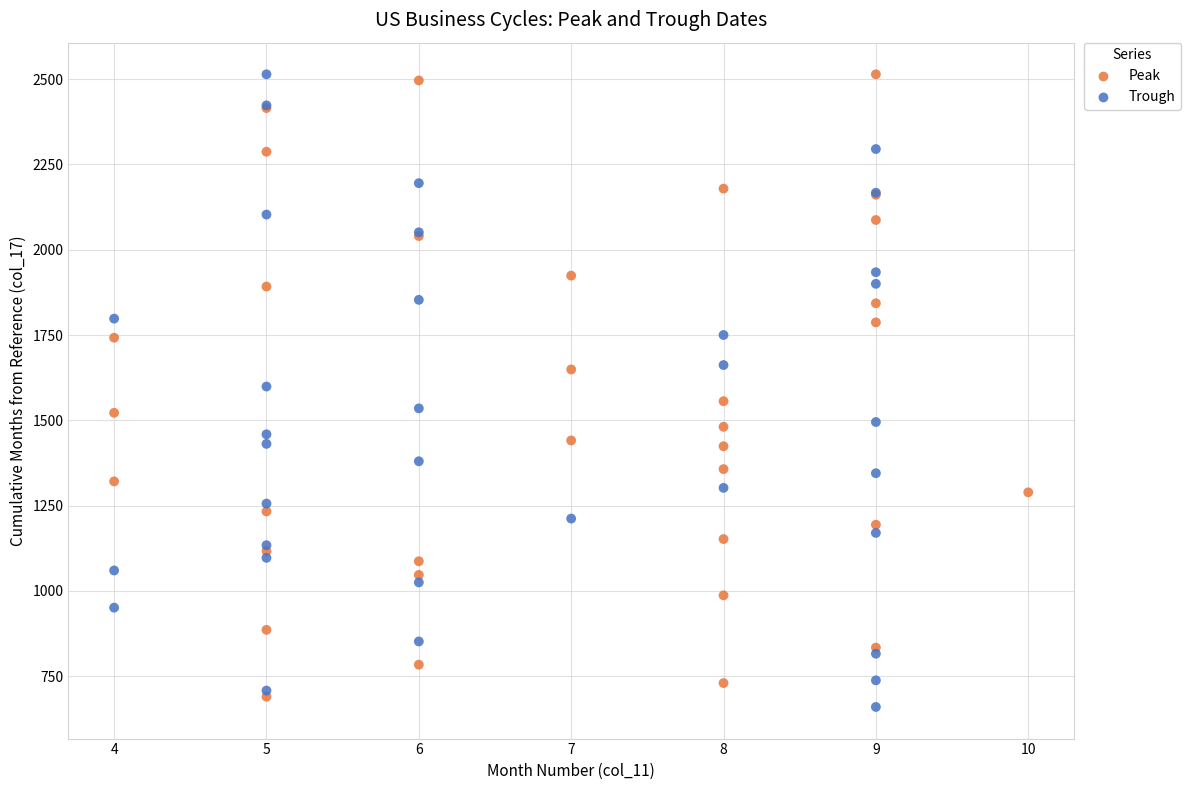

Which series has the largest Y range (max minus min)?

Trough